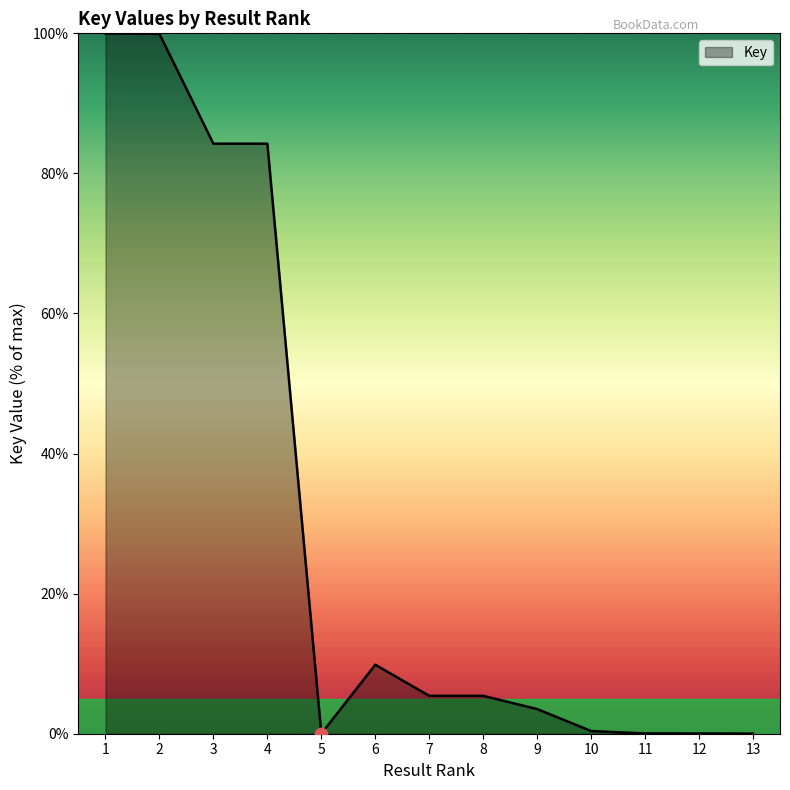

Approximately how many times larger is the value at 1 compared to 2?

1.0